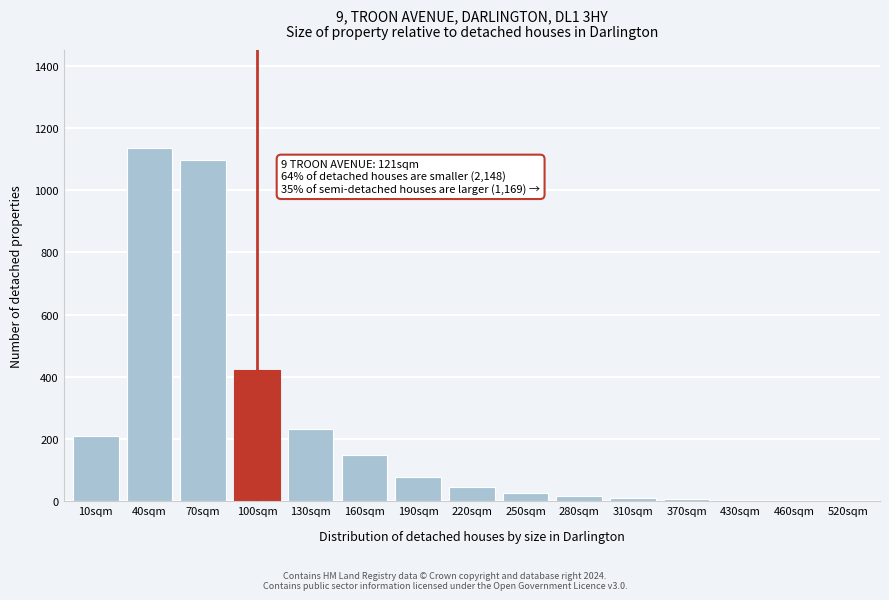

The chart shows a value of 8 at 370sqm. True or false?

True